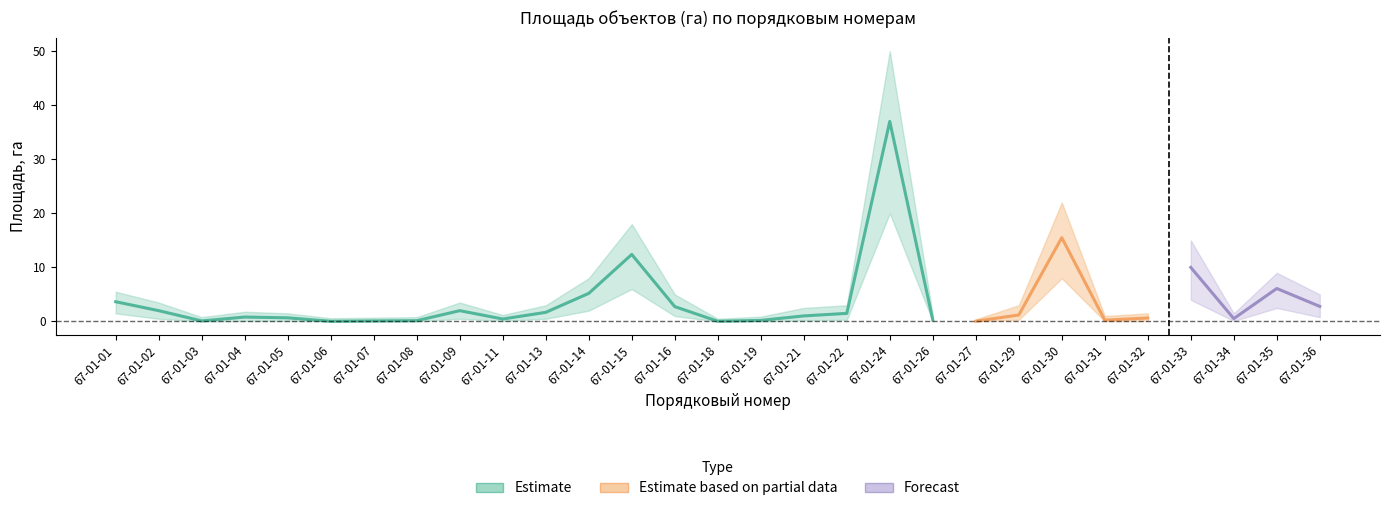

True or false: Estimate_upper has a value of 9.0 at 67-01-35.

True